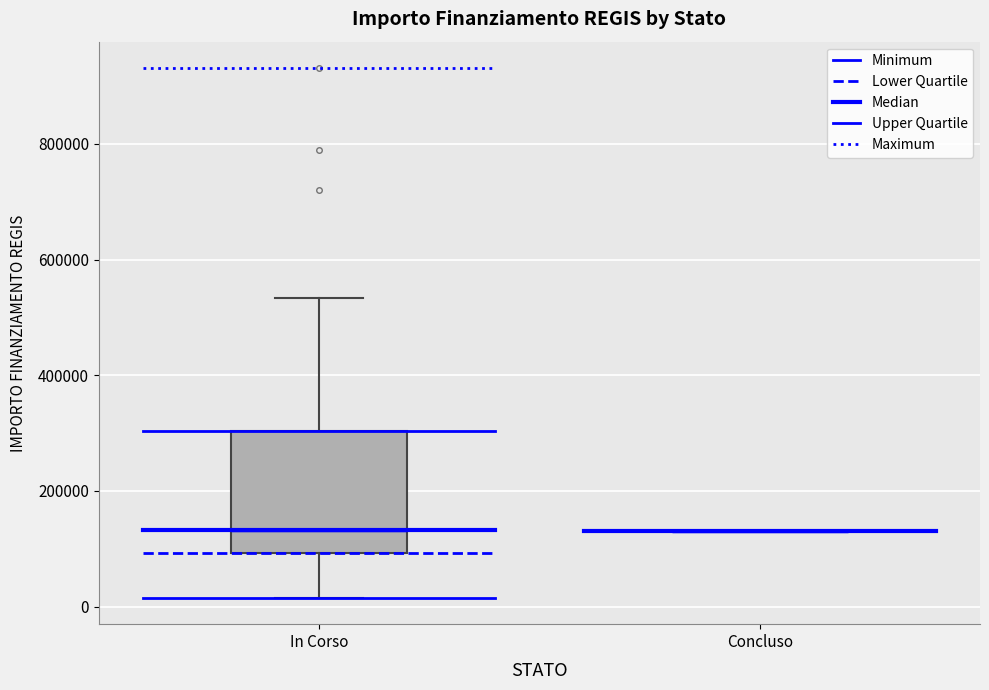

Where does the median line of the box for In Corso sit on the y-axis? The values are not printed on the chart, so give them approximately, as read against the axis.

140000